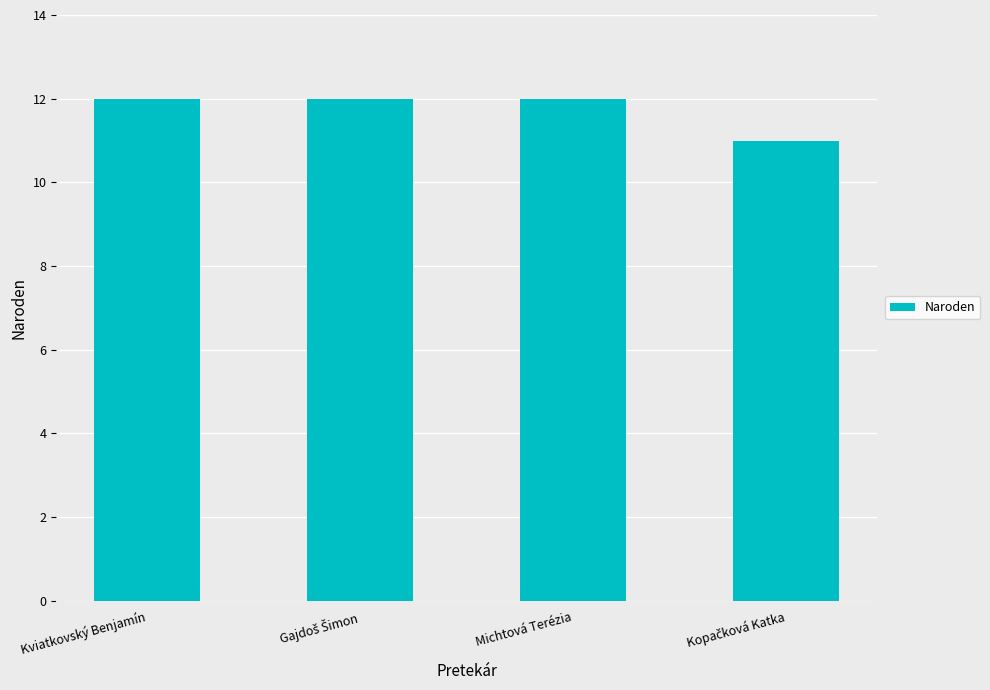

True or false: the data shows 12 at Michtová Terézia.

True